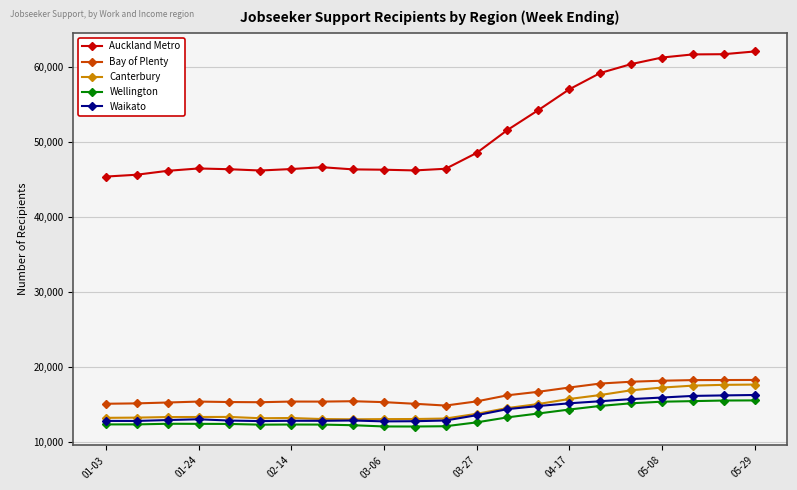

What is the value of the Canterbury point at the 17th from the left?

16293